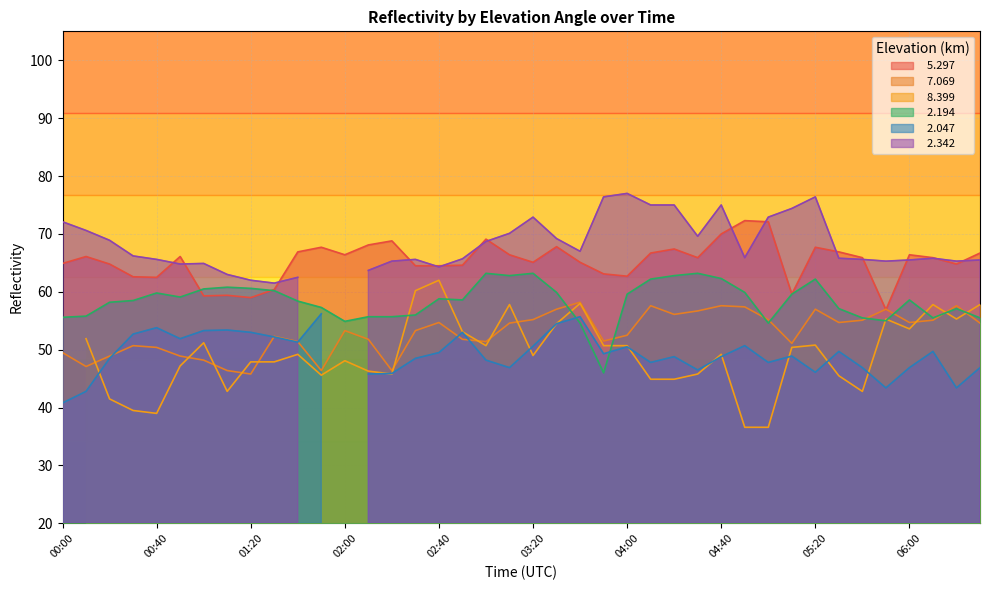

At which category does   7.069 reach its first local peak?

00:30